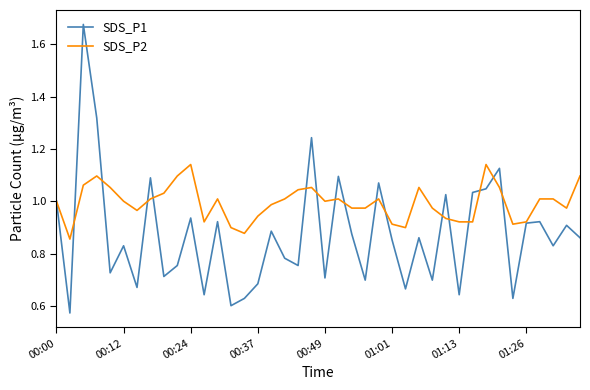

Which series has the widest spread of values?

SDS_P1